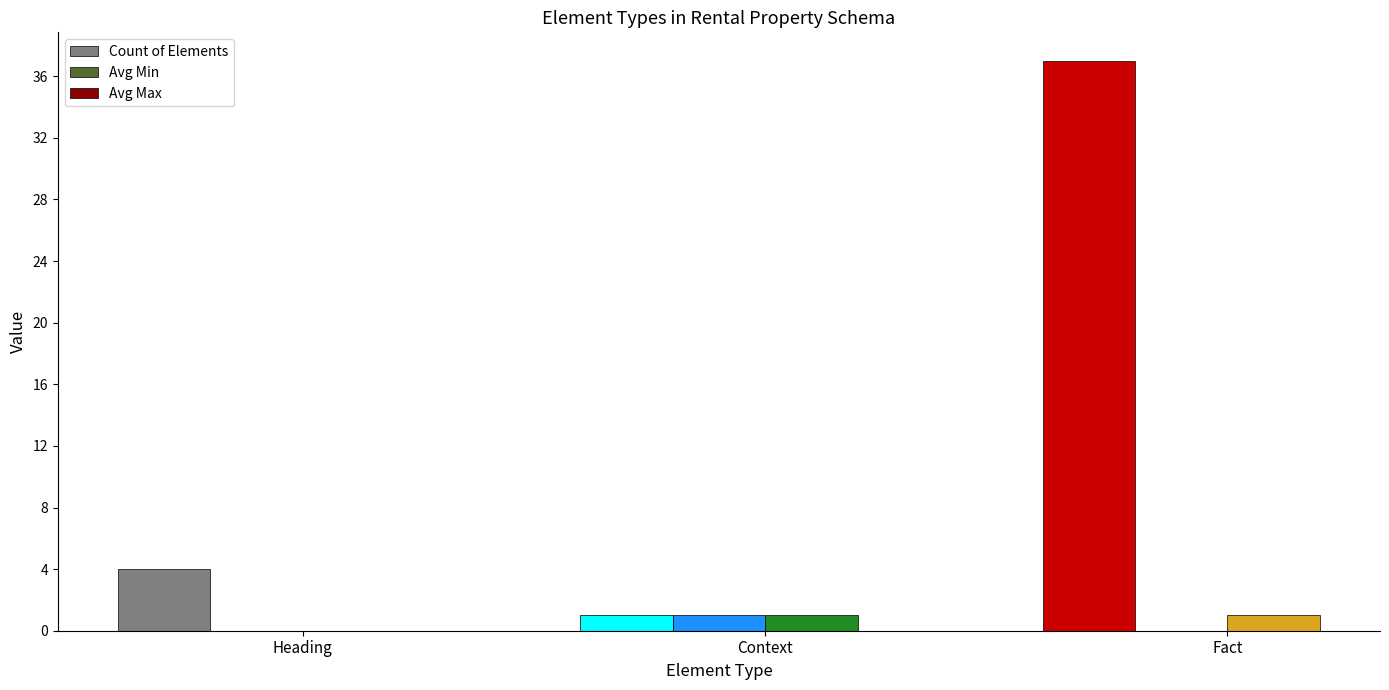

Reading right to left, transcribe all the data shown in this chart.

Count of Elements: Fact=37	Context=1	Heading=4
Avg Min: Fact=0	Context=1	Heading=0
Avg Max: Fact=1	Context=1	Heading=0